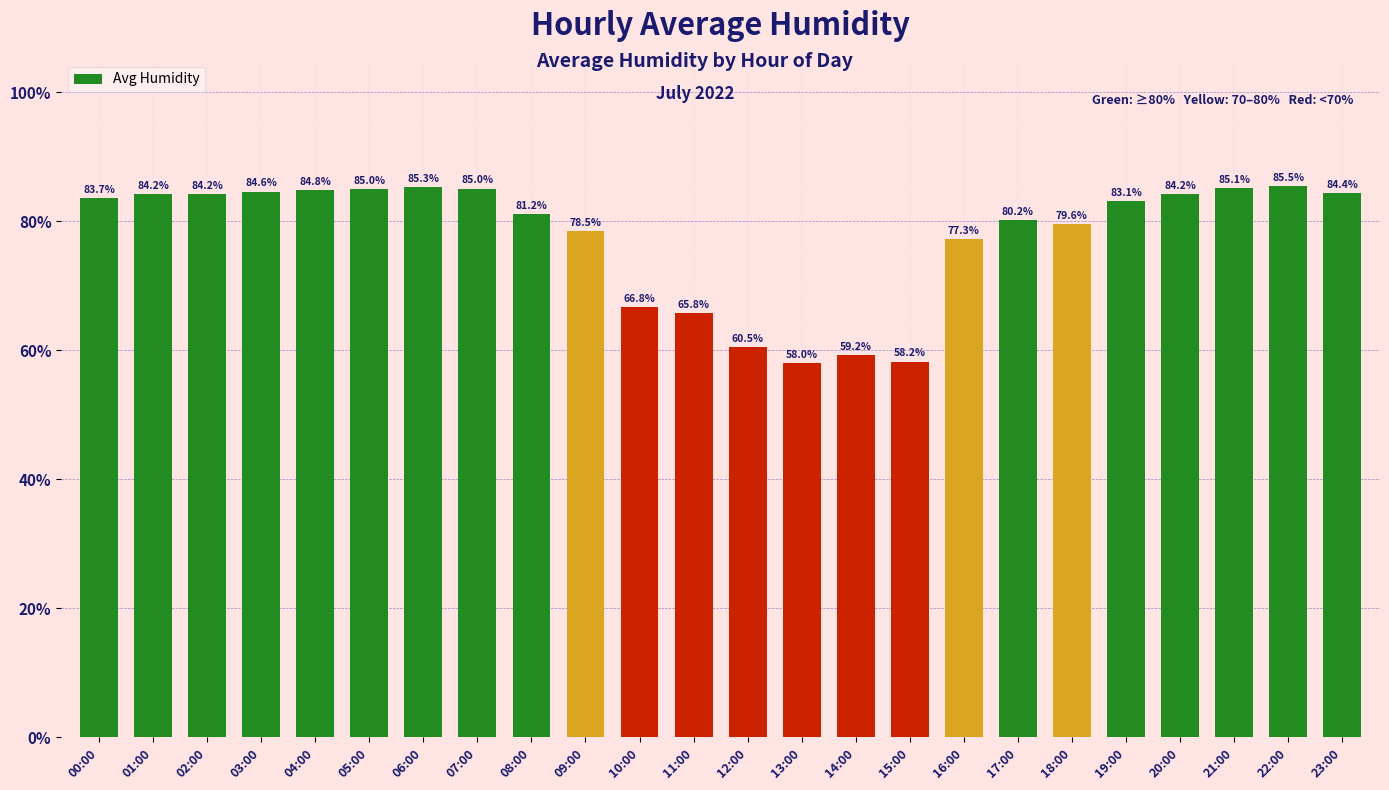

What position from the right is 22:00?

2